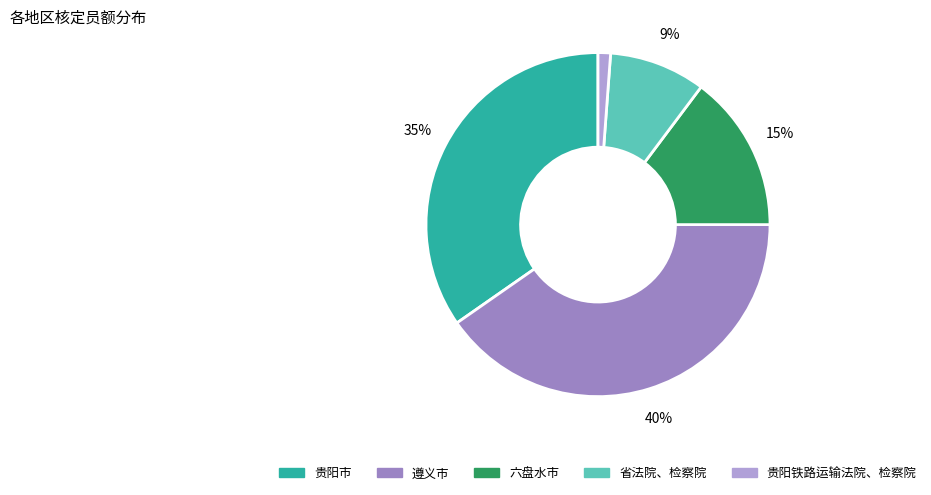

The 贵阳铁路运输法院、检察院 slice represents 1% of the pie. True or false?

True